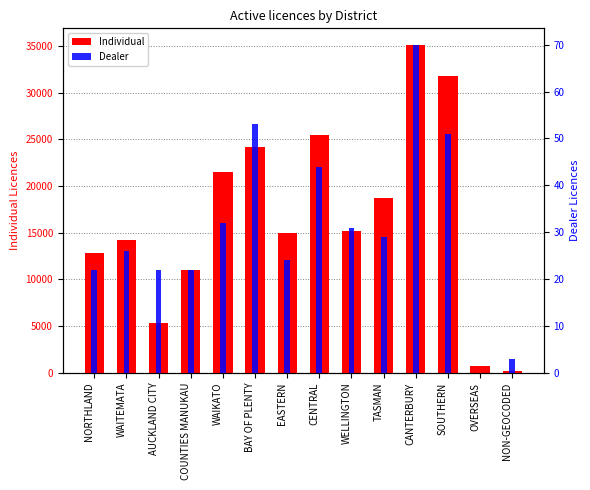

What is the spread (max minus min) of values at WAIKATO?

21508